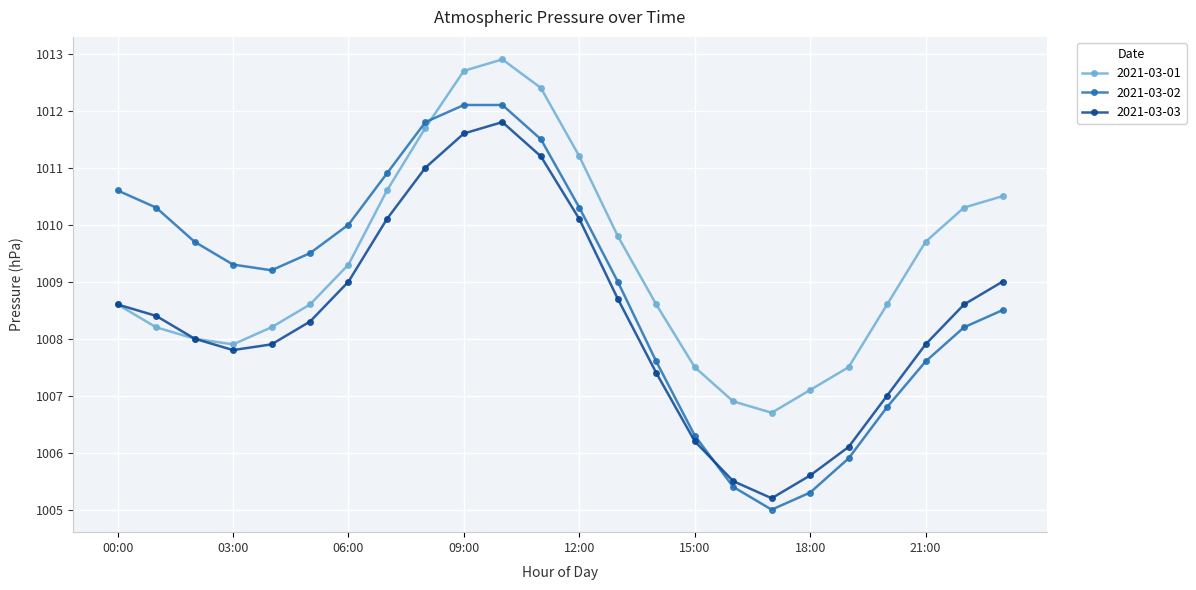

Rank the series by their average value, from lowest to highest.

2021-03-03, 2021-03-02, 2021-03-01